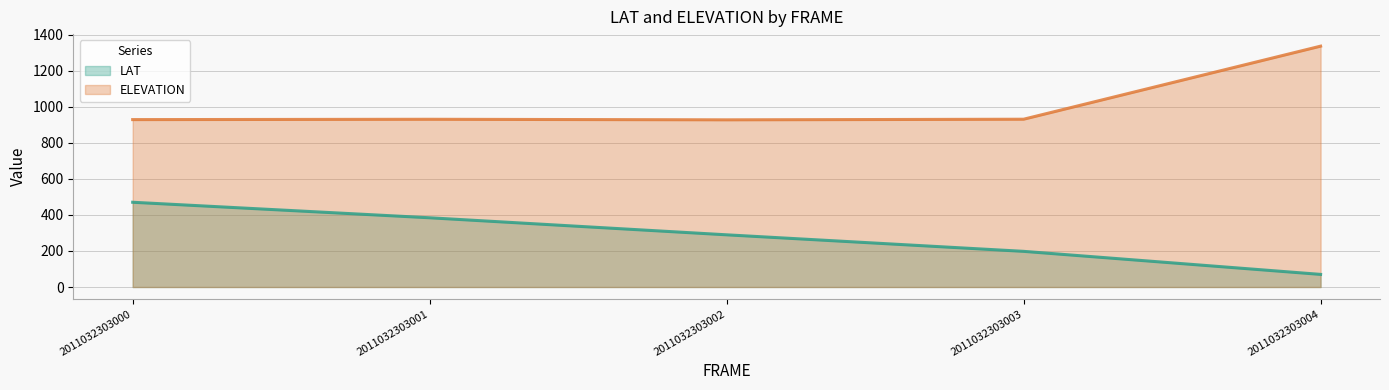

At which label does LAT first exceed 289?

2011032303000